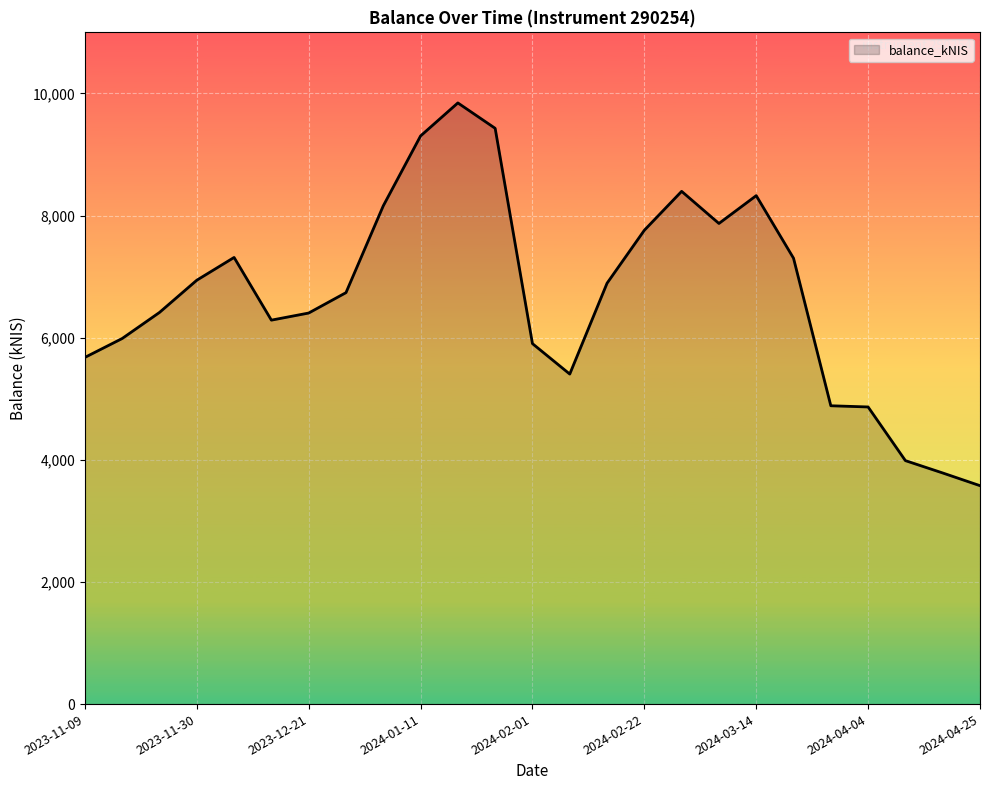

How many lines are shown in the chart?

1